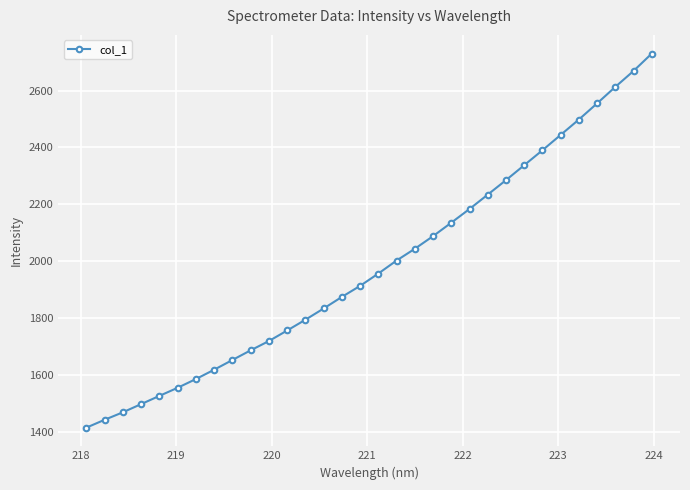

What is the difference between the second highest and second lowest values?

1225.9